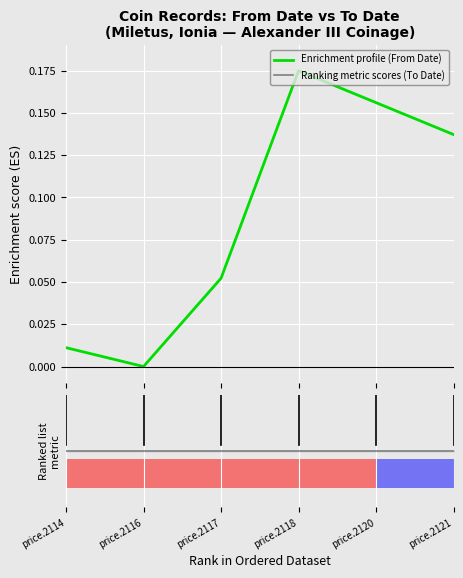

How many bars are there in each group?

2